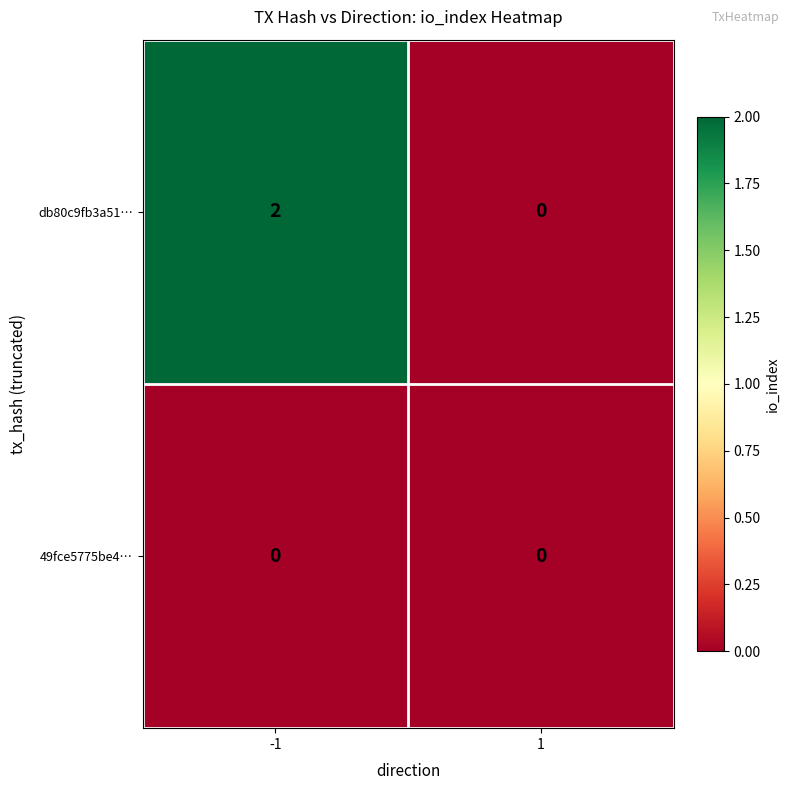

Rank the series by their average value, from lowest to highest.

49fce5775be4…, db80c9fb3a51…